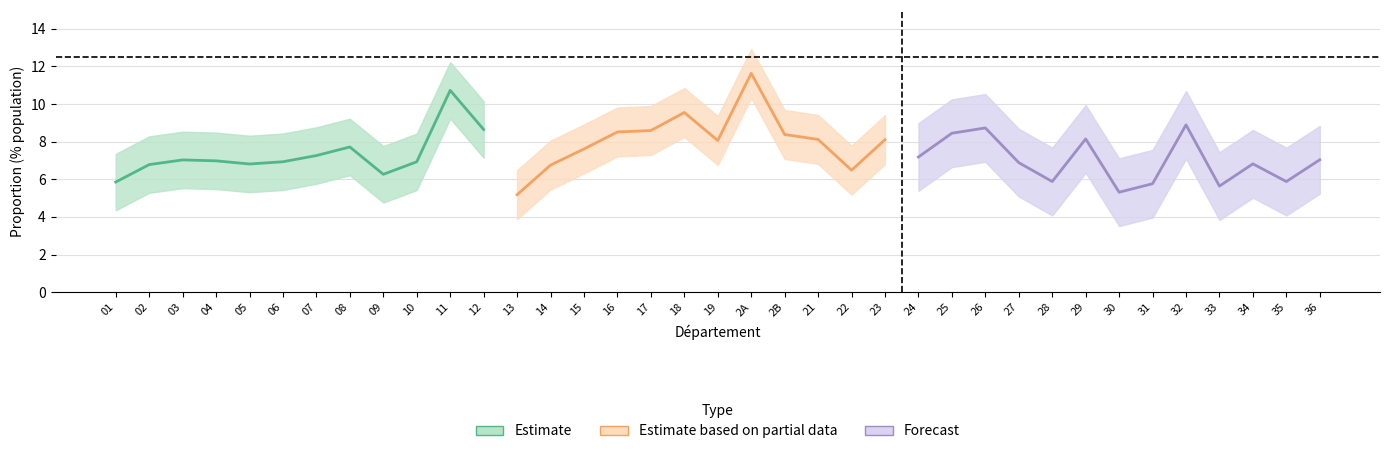

Reading left to right, what are all the values shown in this chart?

values=5.9	1=6.8	2=7.0	3=7.0	4=6.8	5=6.9	6=7.3	7=7.7	8=6.3	9=6.9	10=10.7	11=8.6	12=5.2	13=6.8	14=7.6	15=8.5	16=8.6	17=9.6	18=8.1	19=11.6	20=8.4	21=8.1	22=6.5	23=8.1	24=7.2	25=8.4	26=8.7	27=6.9	28=5.9	29=8.1	30=5.3	31=5.8	32=8.9	33=5.6	34=6.8	35=5.9	36=7.0